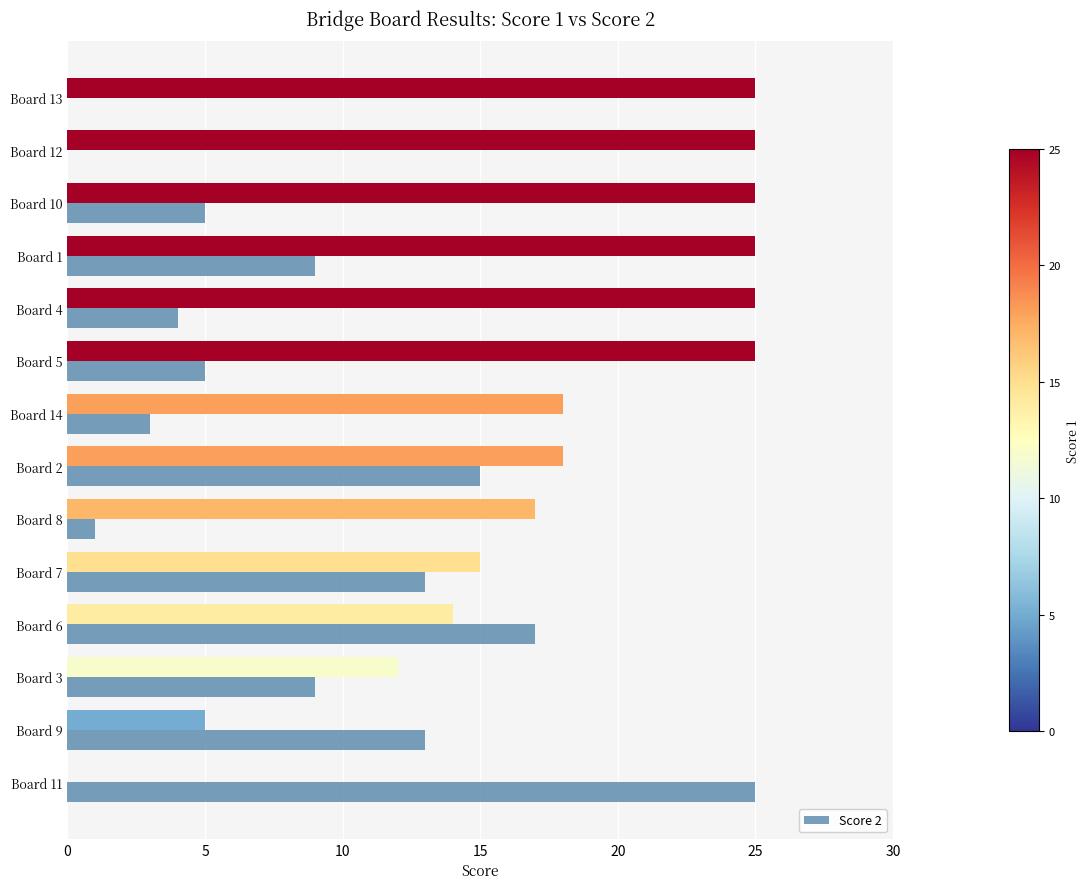

What is the total value across all series at Board 10?

30